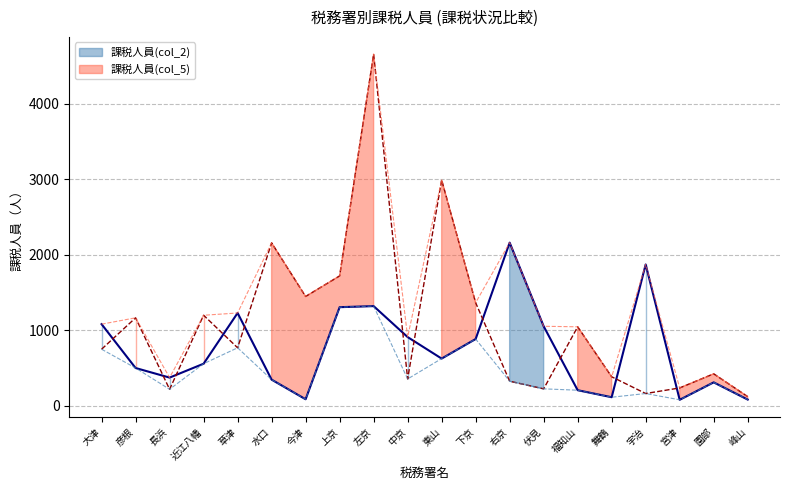

Where is 課税人員(col_2) nearest to the value 1120?

大津